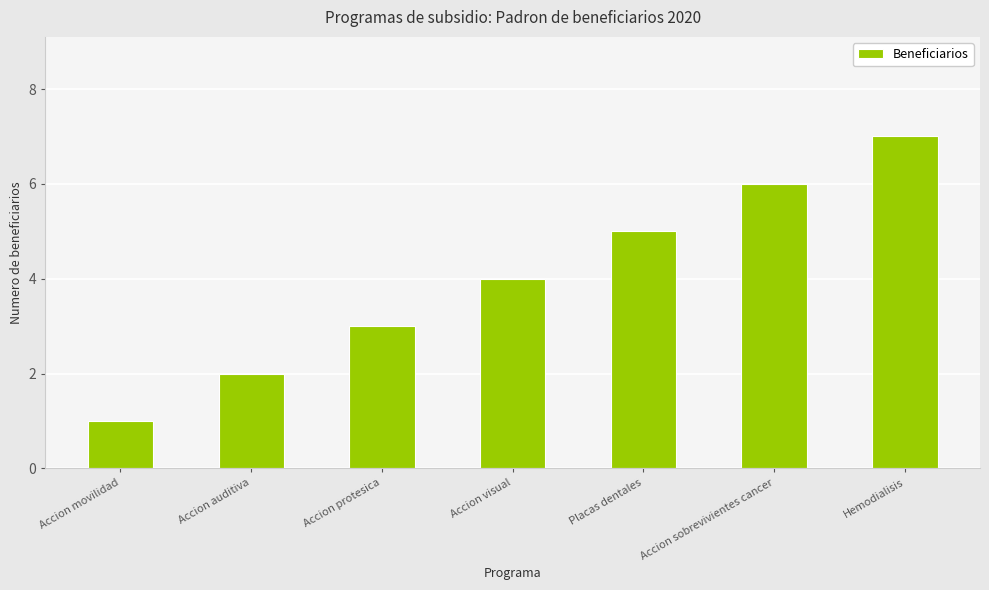

What is the maximum value shown in the chart?

7